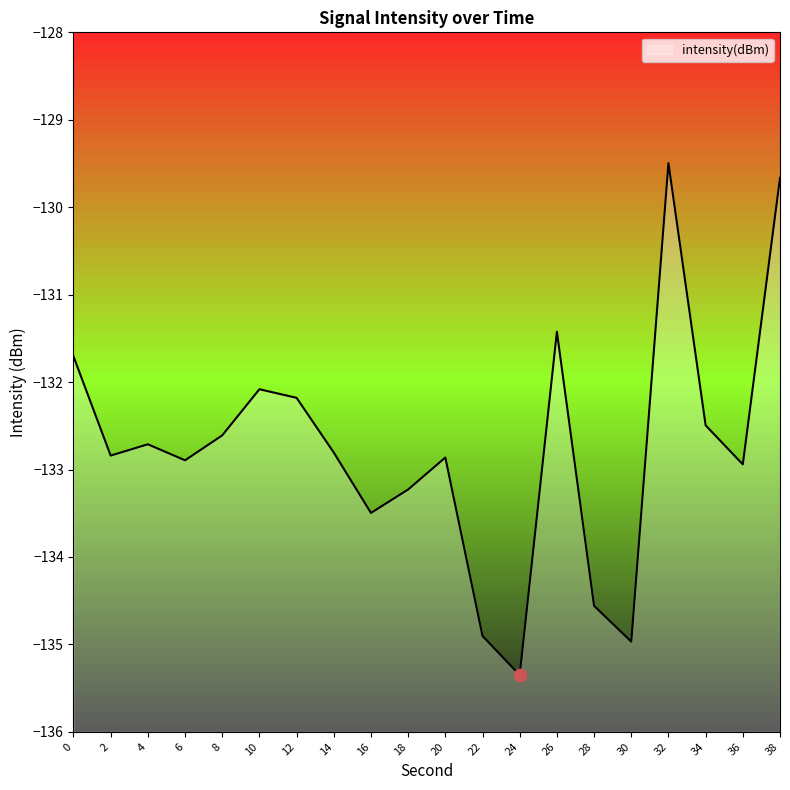

What is the change in value from 8 to 34?

+0.1